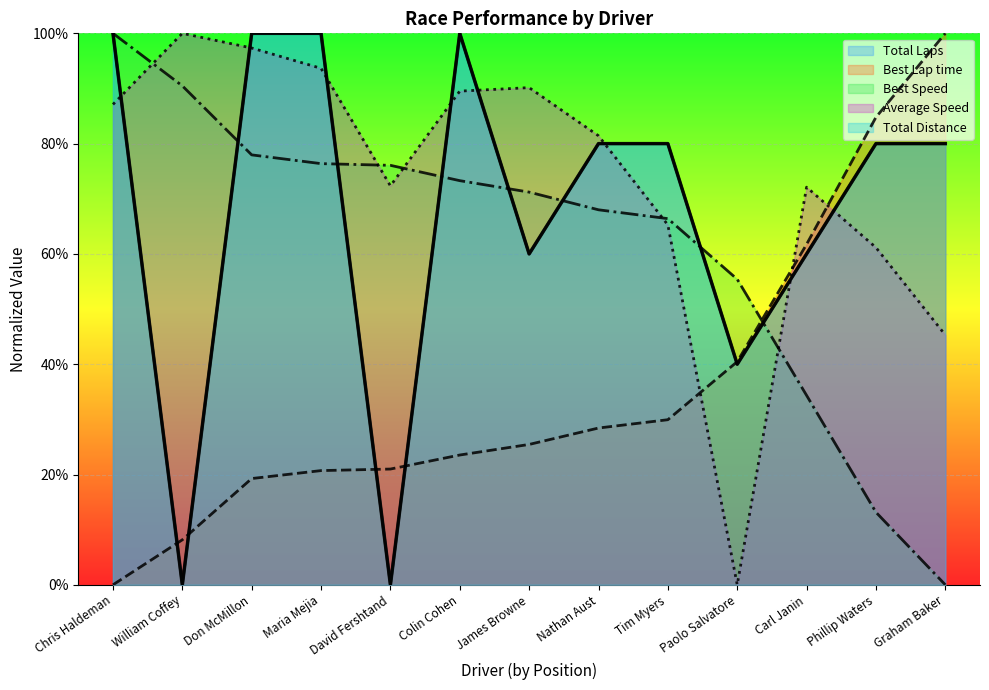

How many lines are shown in the chart?

5